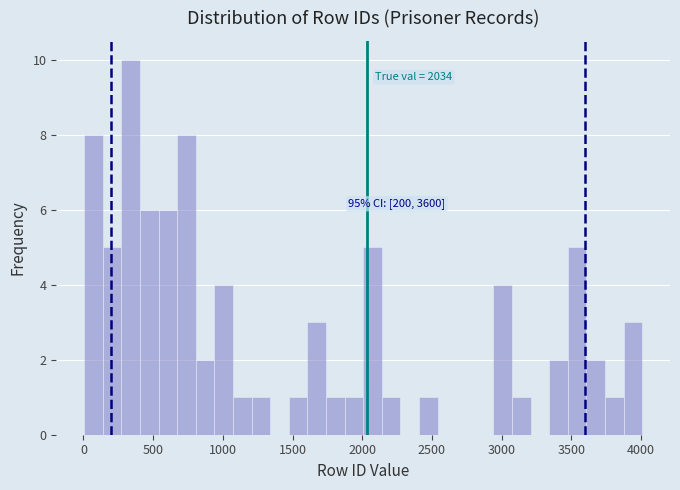

Around what value on the x-axis is the tallest bar? Give the approximate position of its centre, as read against the axis.

350